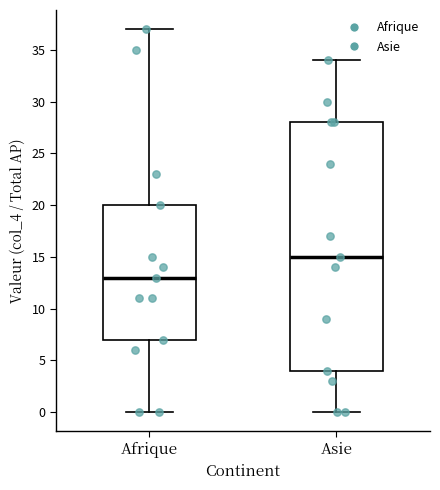

Which box is the tallest, from its lower edge to its upper edge?

Asie